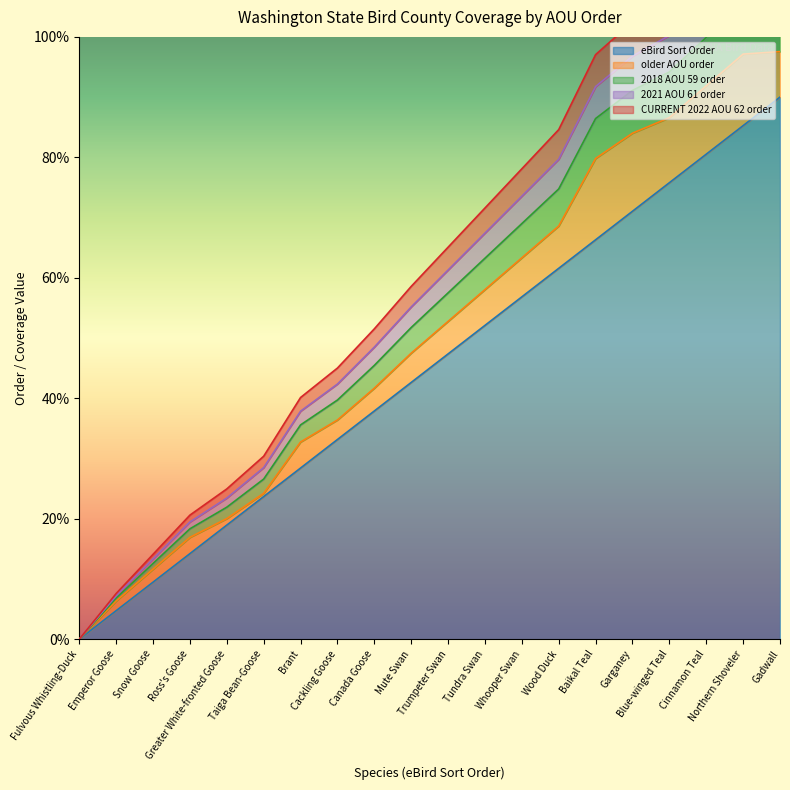

True or false: 2021 AOU 61 order and 2018 AOU 59 order intersect in this chart.

False